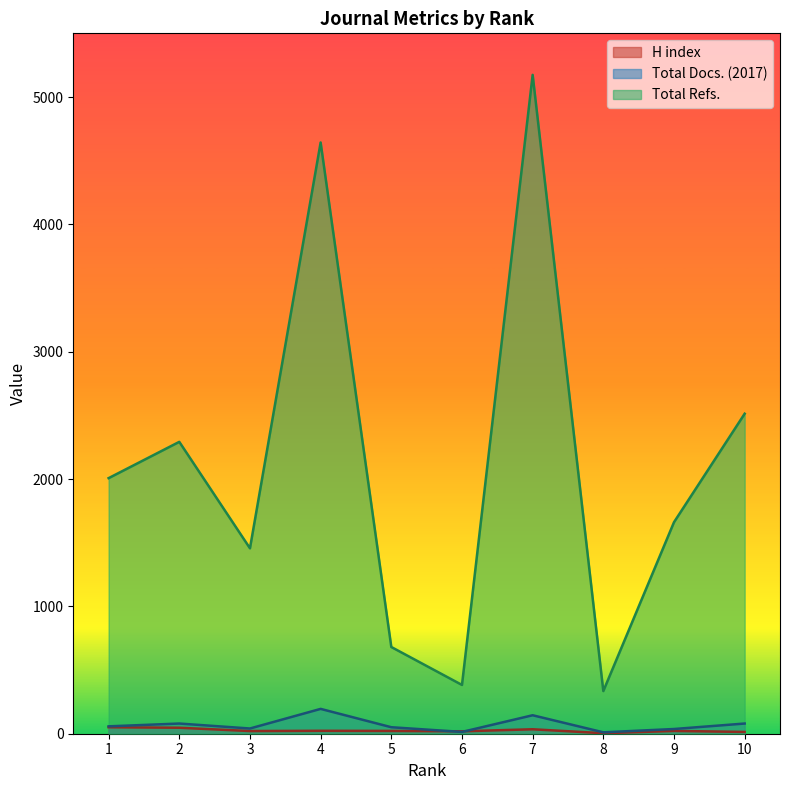

Between 2 and 9, which is larger?

2